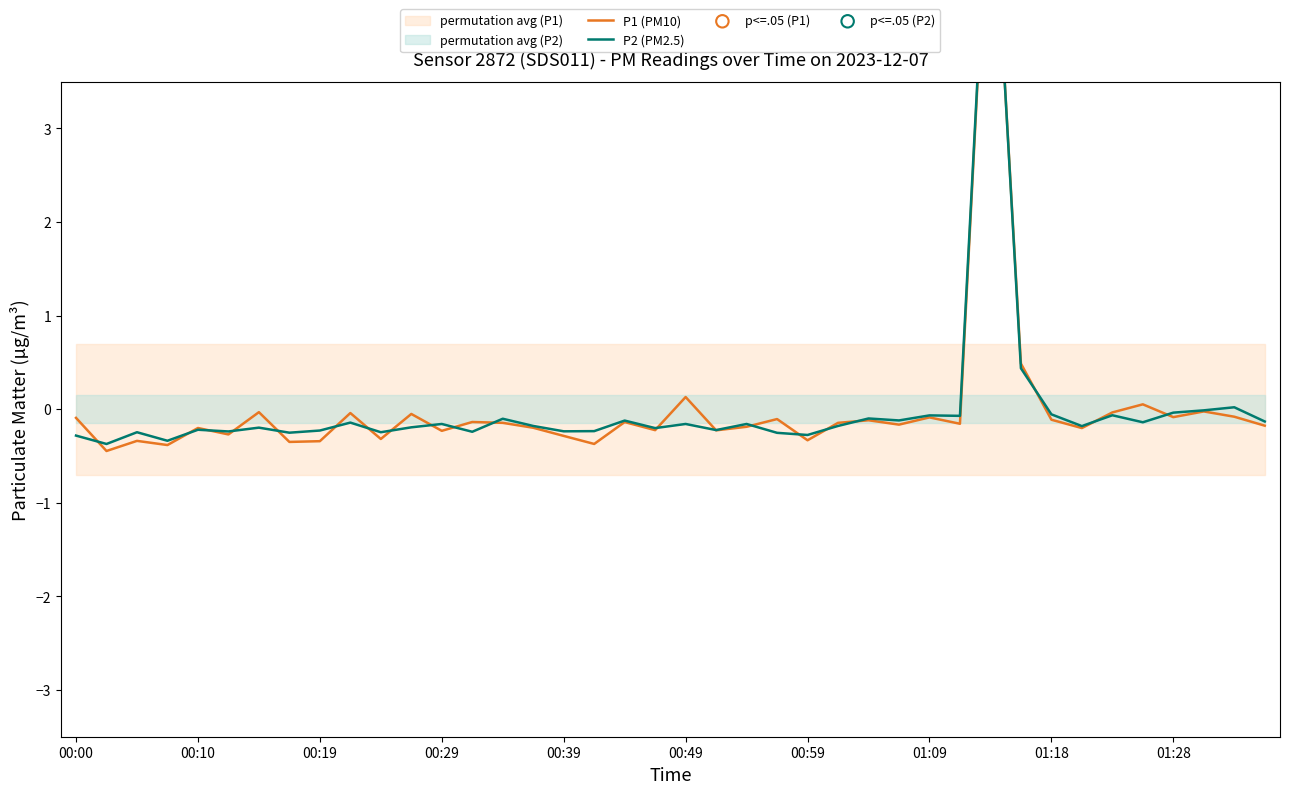

Which series reaches the maximum Y coordinate?

P2 (PM2.5)